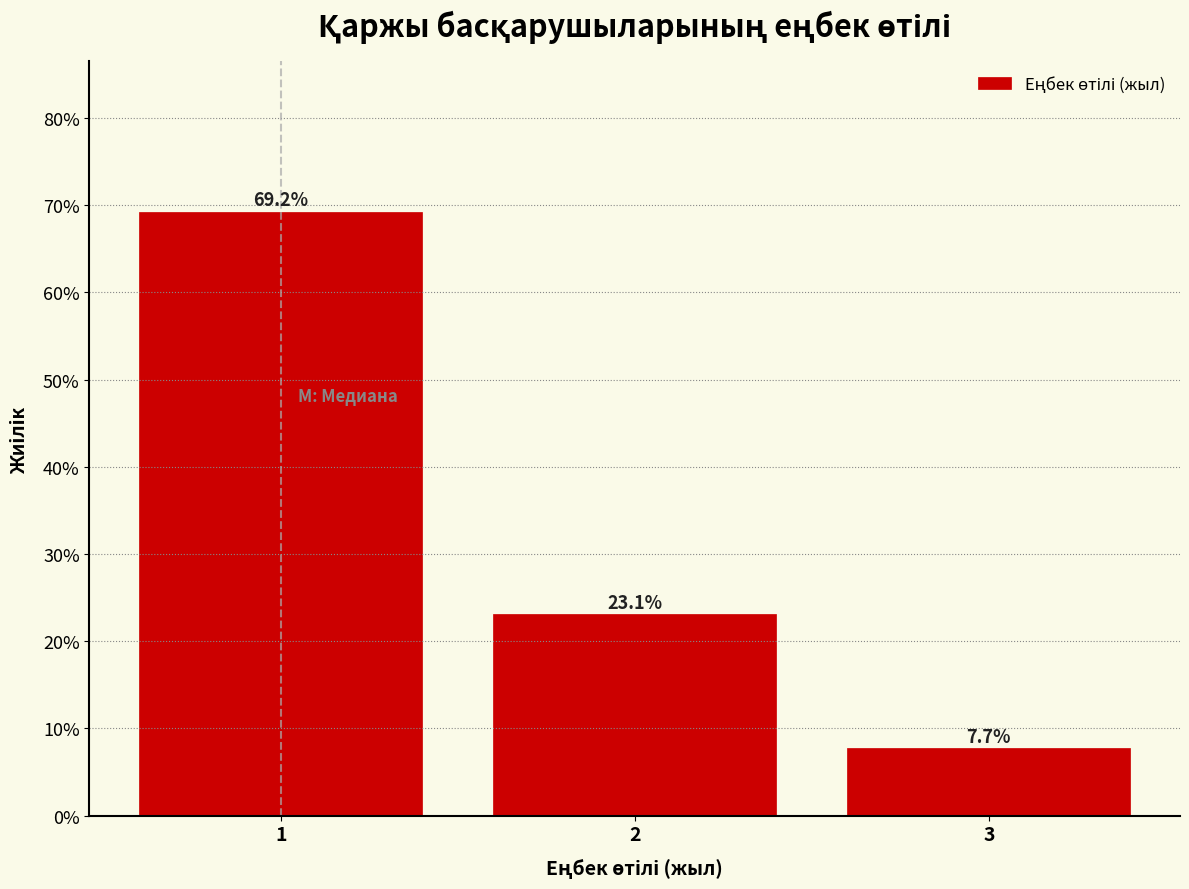

Over which range of the x-axis is the bar tallest?

0.5 to 1.5